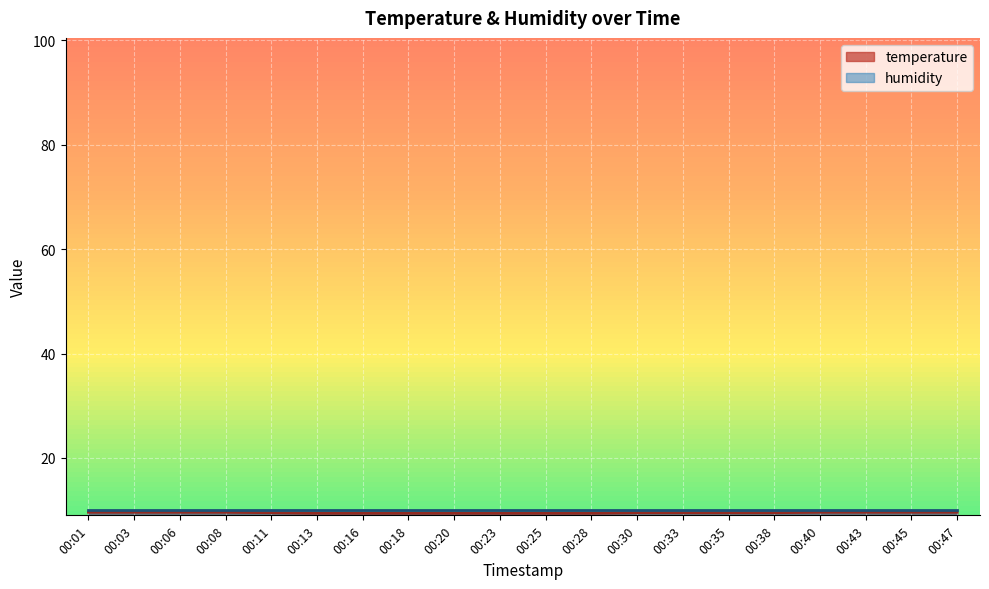

Reading left to right, what are all the values shown in this chart?

00:01=9.6	00:03=9.6	00:06=9.6	00:08=9.6	00:11=9.5	00:13=9.4	00:16=9.4	00:18=9.4	00:20=9.4	00:23=9.4	00:25=9.4	00:28=9.4	00:30=9.5	00:33=9.5	00:35=9.5	00:38=9.5	00:40=9.6	00:43=9.6	00:45=9.6	00:47=9.6